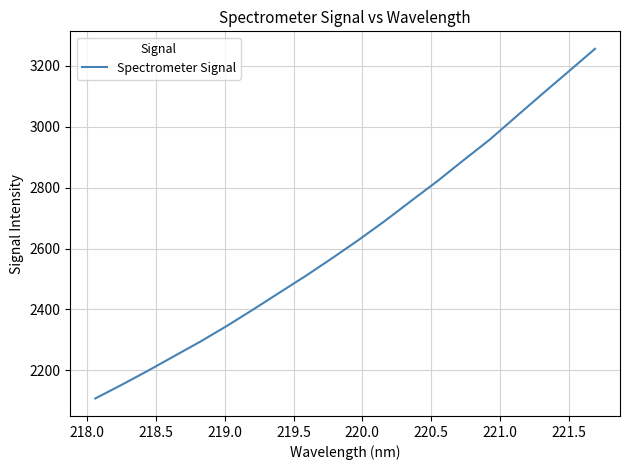

What is the smallest value displayed?

2107.0